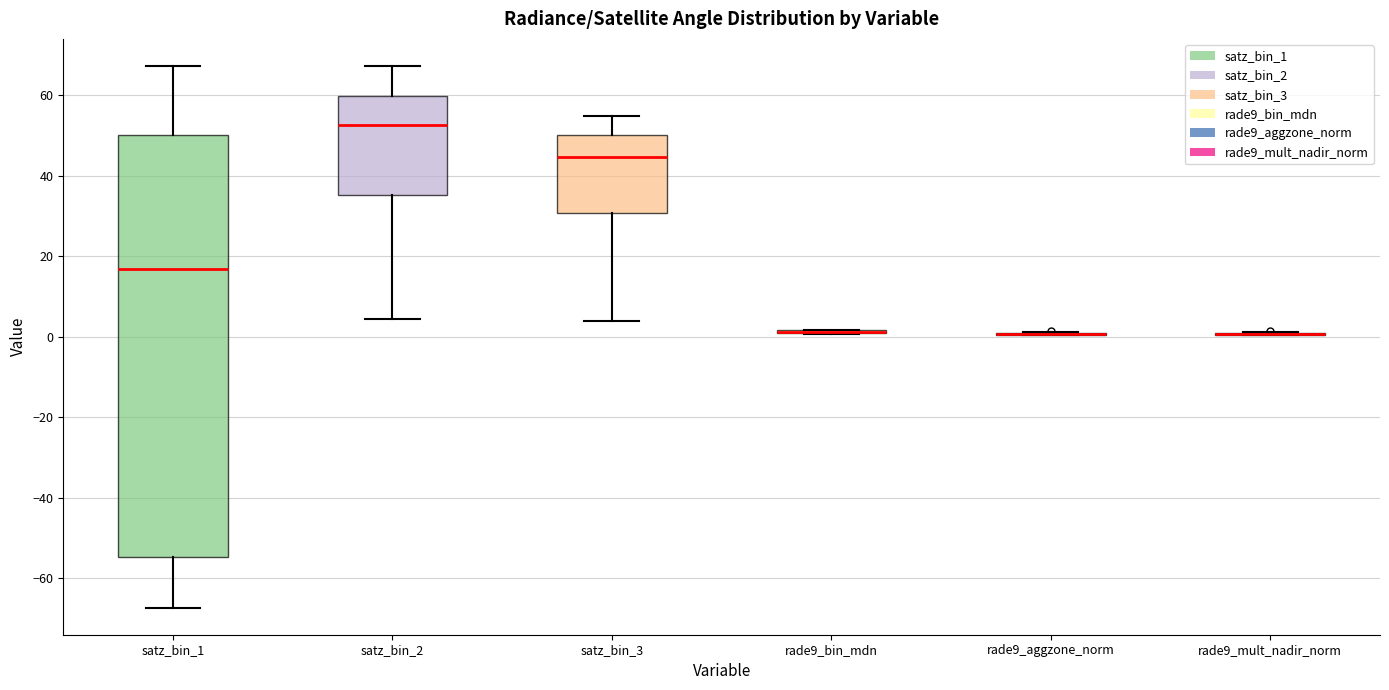

Reading left to right, transcribe this box plot: for each box, give where its median line is, the range the box spans, and where its two whiskers end, as read against the y-axis. The values are not printed on the chart, so give them approximately, as read against the axis.

satz_bin_1: median 16, box -54 to 50, whiskers -68 to 68
satz_bin_2: median 52, box 36 to 60, whiskers 4 to 68
satz_bin_3: median 44, box 30 to 50, whiskers 4 to 54
rade9_bin_mdn: box collapsed to a line at 2, whiskers 0 to 2
rade9_aggzone_norm: box collapsed to a line at 0, whiskers 0 to 2
rade9_mult_nadir_norm: box collapsed to a line at 0, whiskers 0 to 2